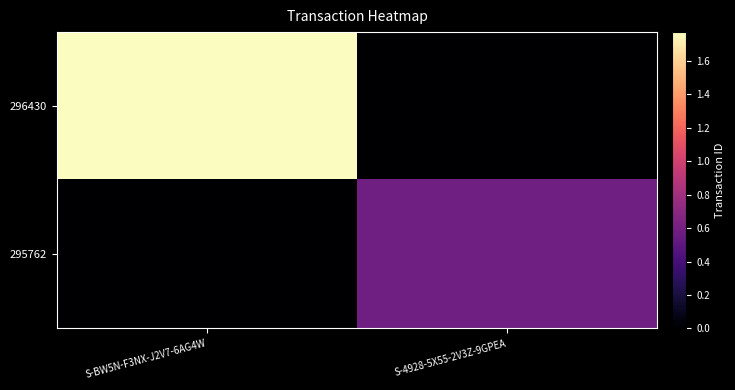

Which series has the largest total across all categories?

296430